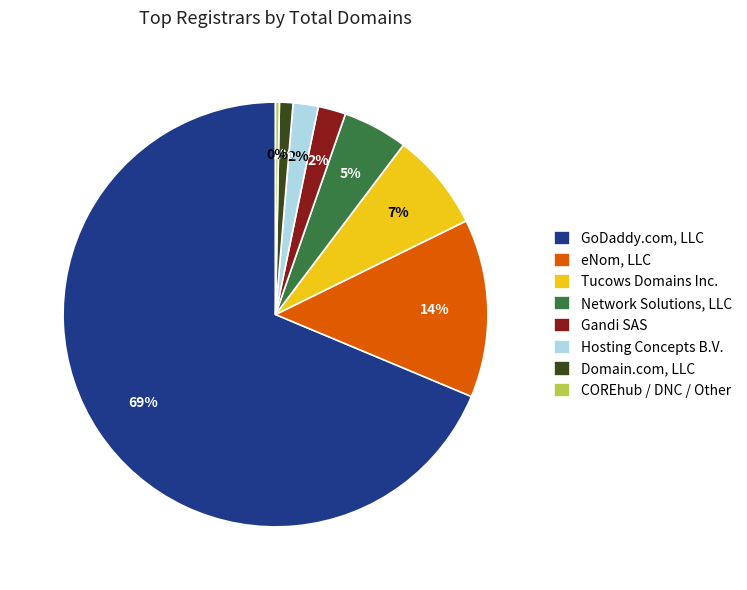

To the nearest percent, what is the difference between the COREhub / DNC / Other and Network Solutions, LLC slice percentages?

5%